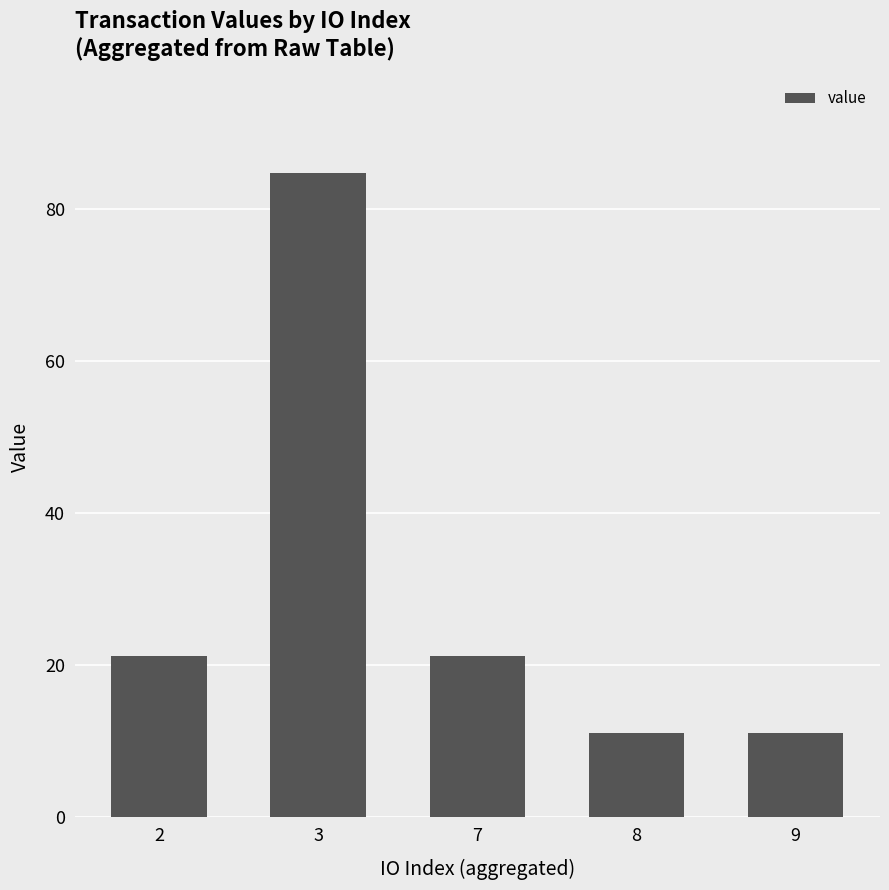

Does the chart contain stacked bars?

No